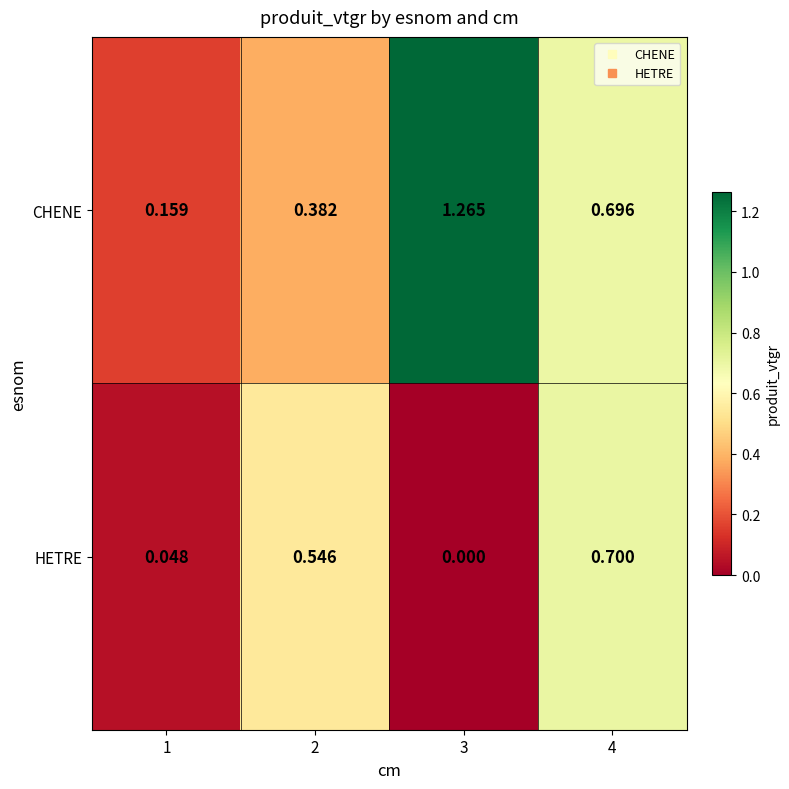

Which series has the largest total across all categories?

CHENE